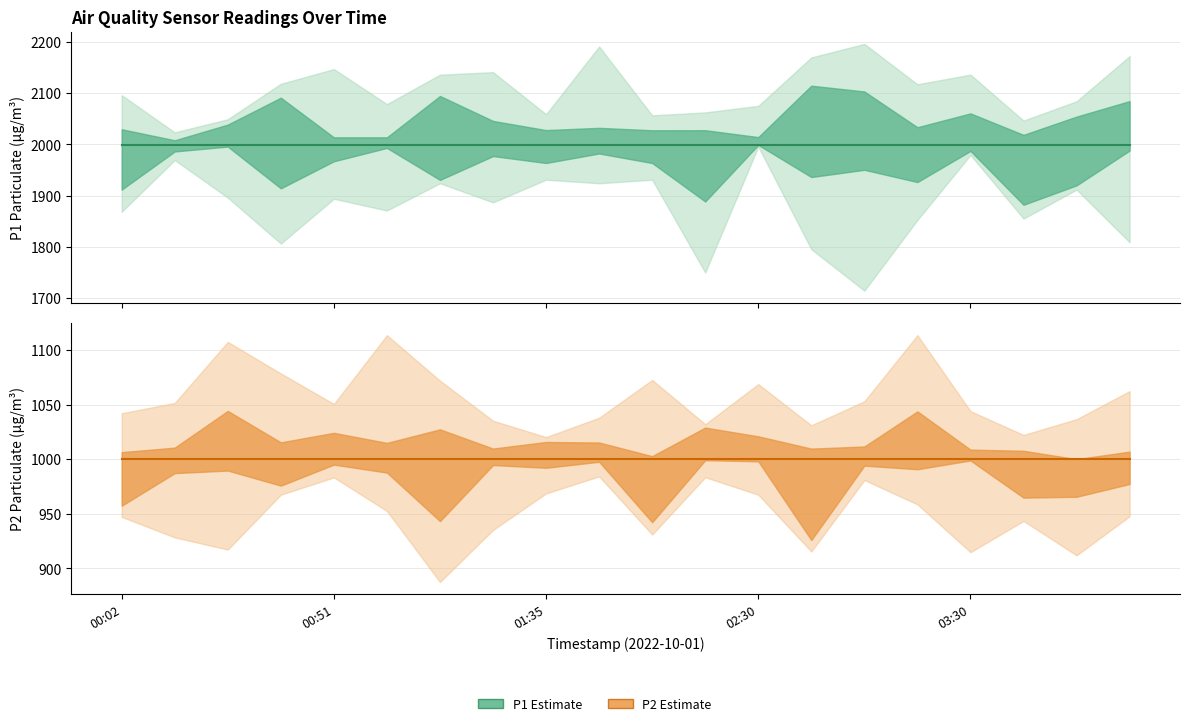

What is the highest value of the P1 (Estimate) series?

1999.9